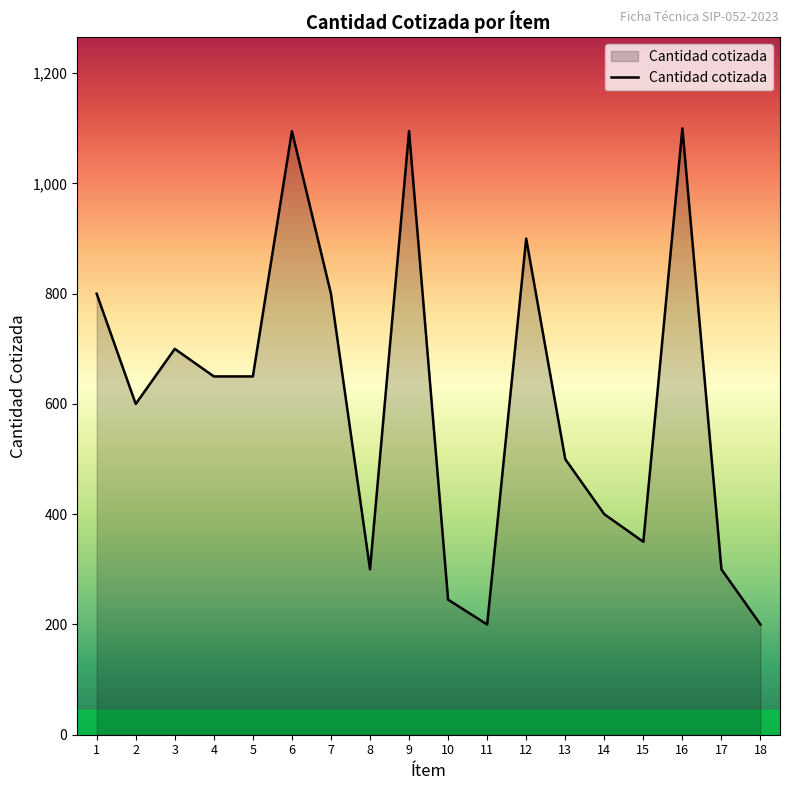

What is the change in value from 1 to 16?

+300